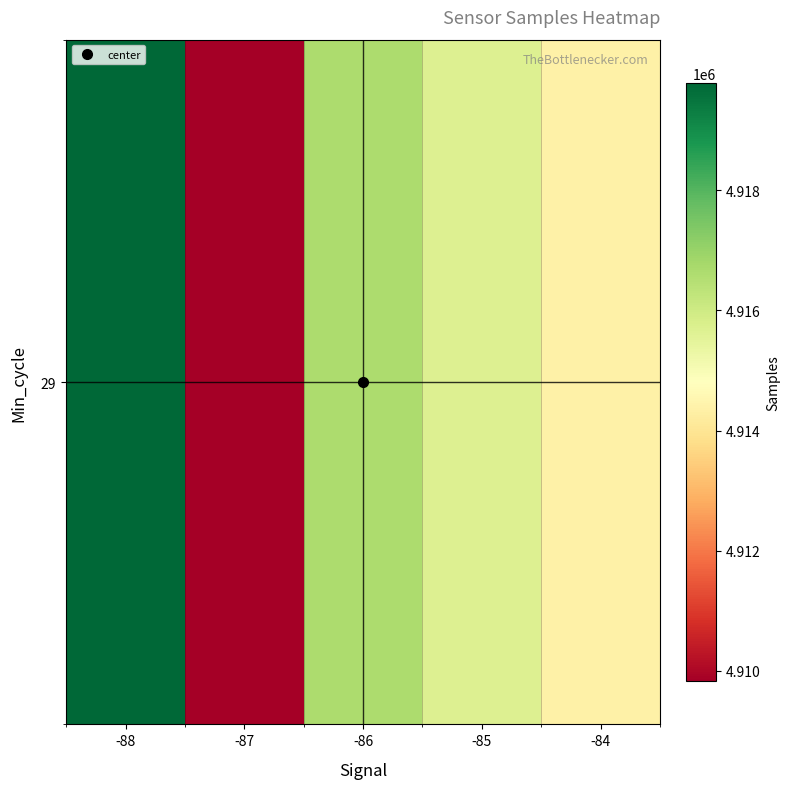

The chart shows a value of 4915678.6 at -85. True or false?

True